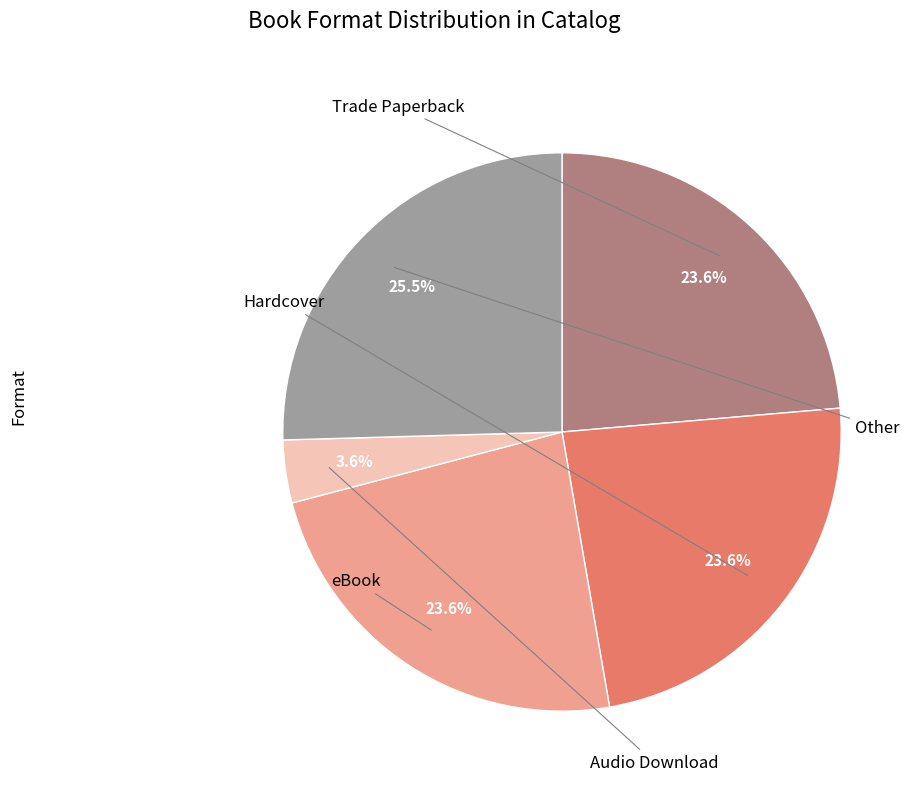

Does any single category account for the majority?

No